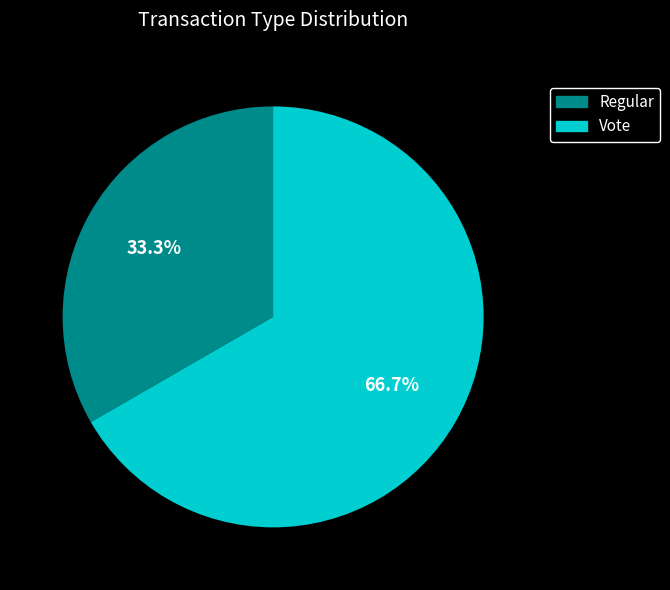

What is the total percentage of Vote and Regular?

100.0%